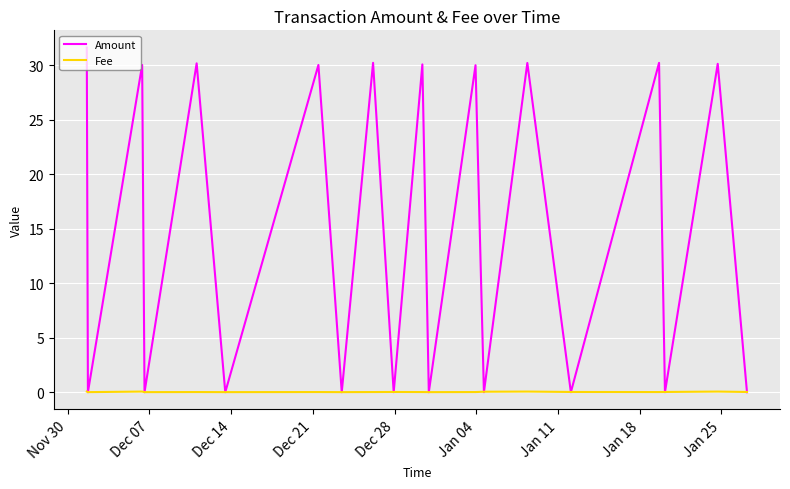

What is the maximum value shown in the chart?

31.6